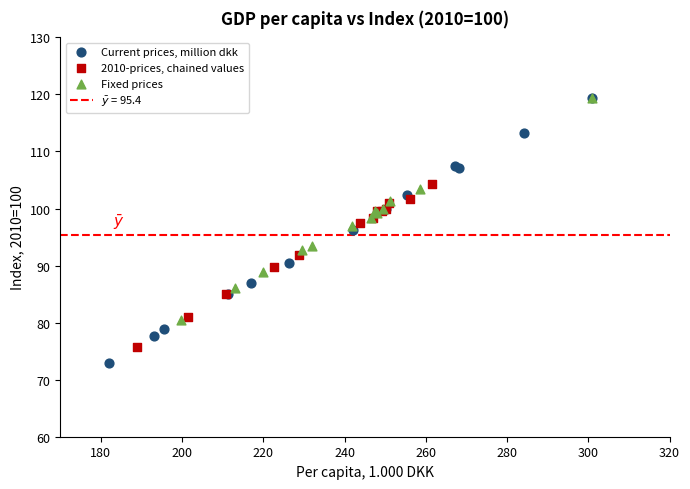

Which series has the largest Y range (max minus min)?

Current prices, million dkk